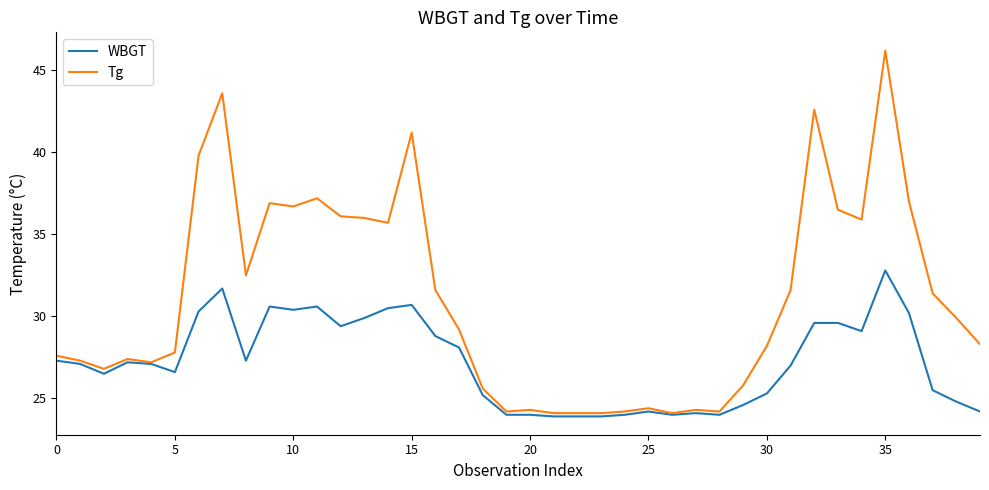

Which series has the widest spread of values?

Tg